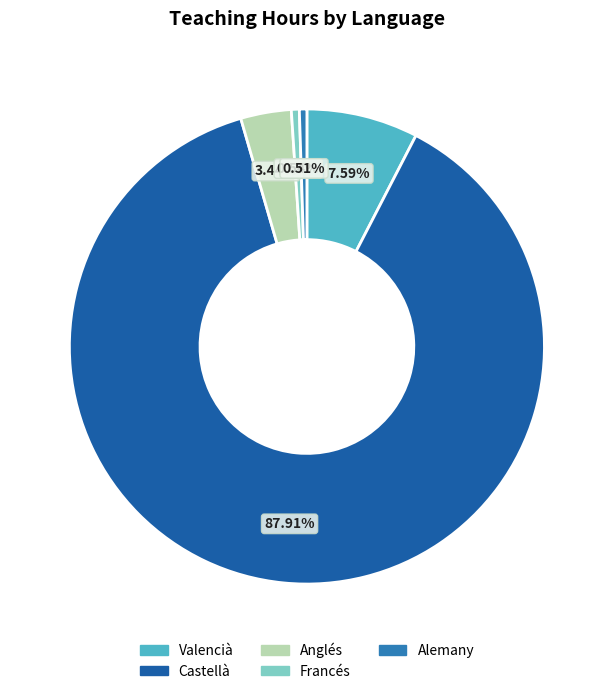

To the nearest percent, what is the average slice percentage?

20%